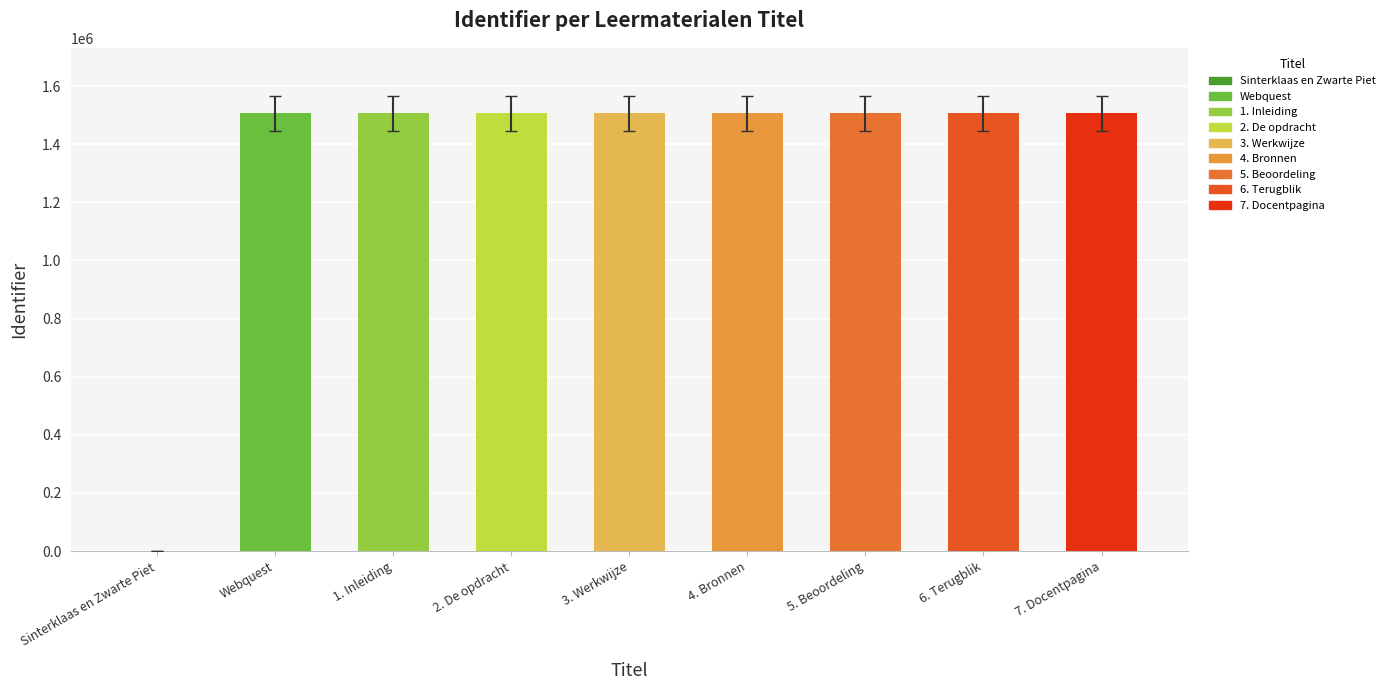

What is the difference between the second highest and second lowest values?

13.4